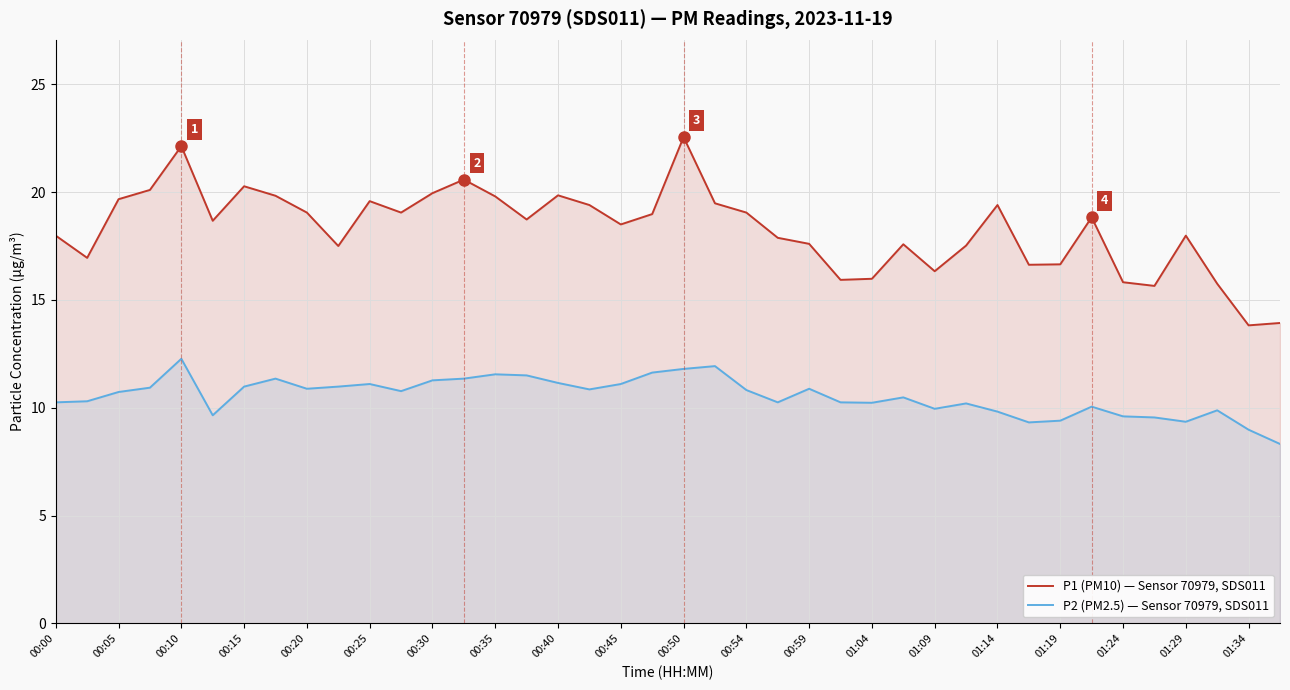

How many interior local valleys does the P1 (PM10) — Sensor 70979, SDS011 series have?

11